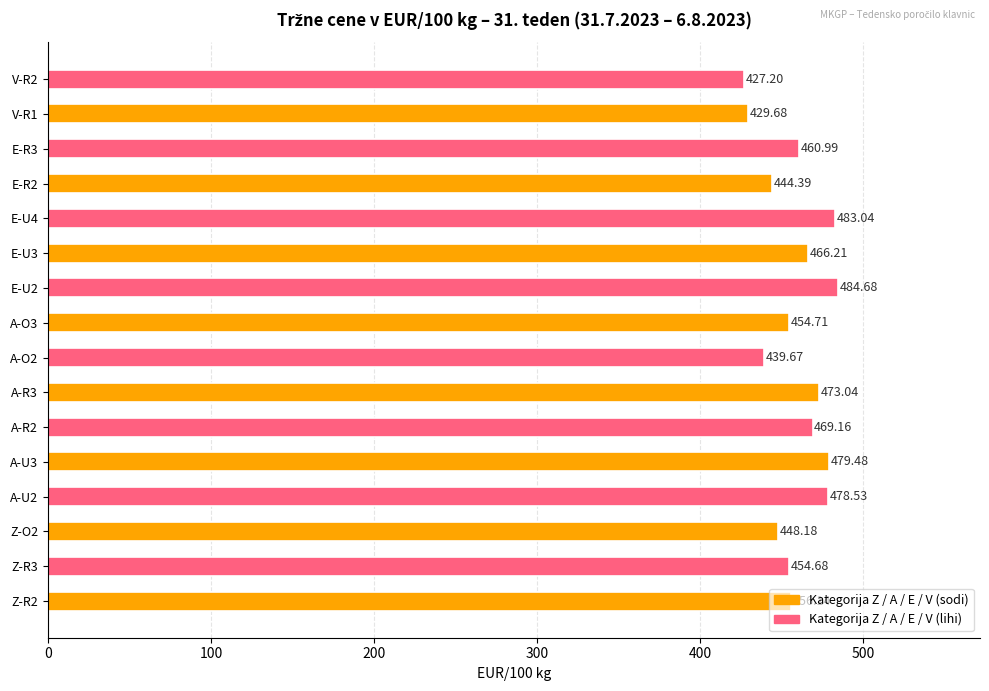

What is the difference between the values at A-O3 and E-U2?

30.0